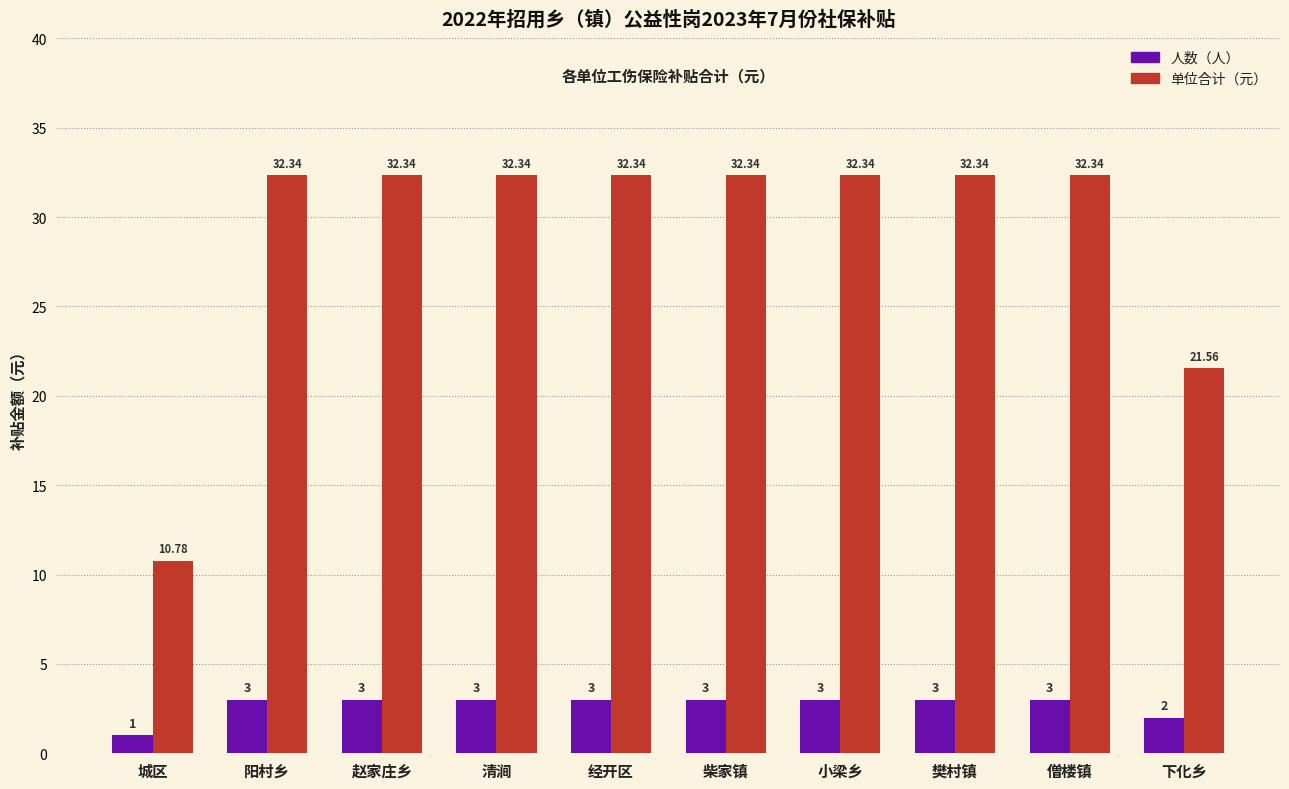

Which label corresponds to the smallest value in the chart?

城区